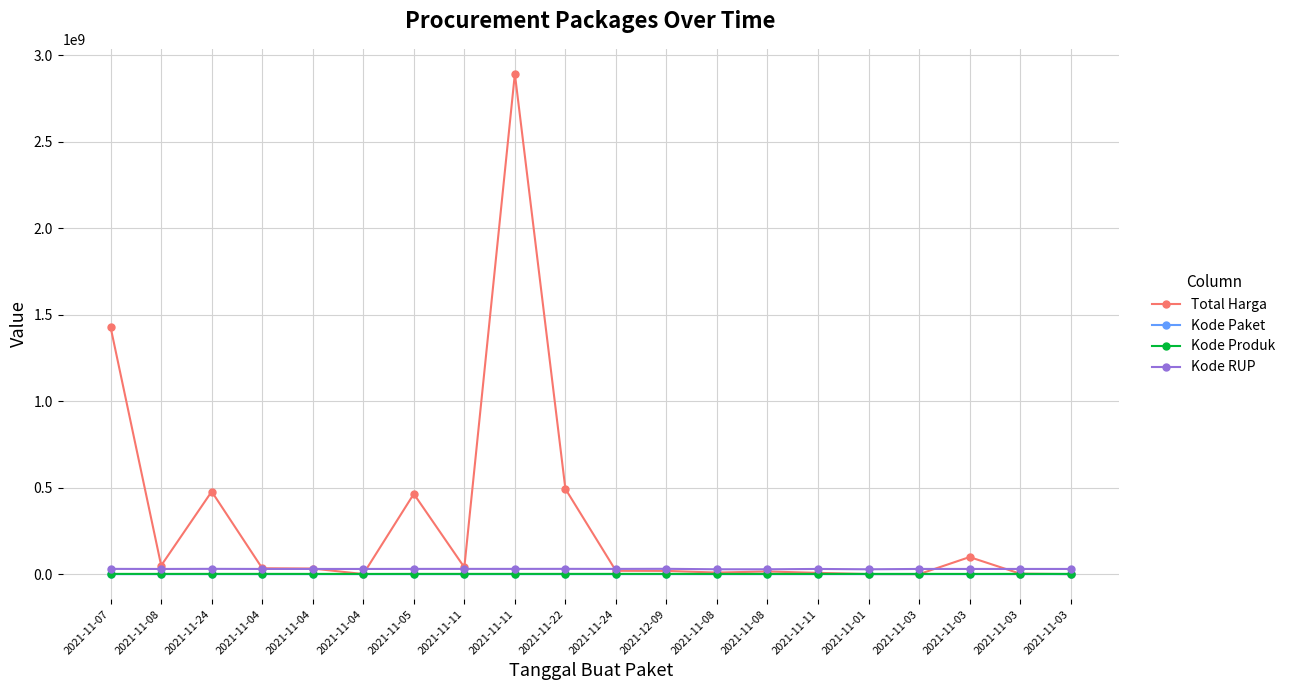

What is the minimum value for Kode RUP?

28171087